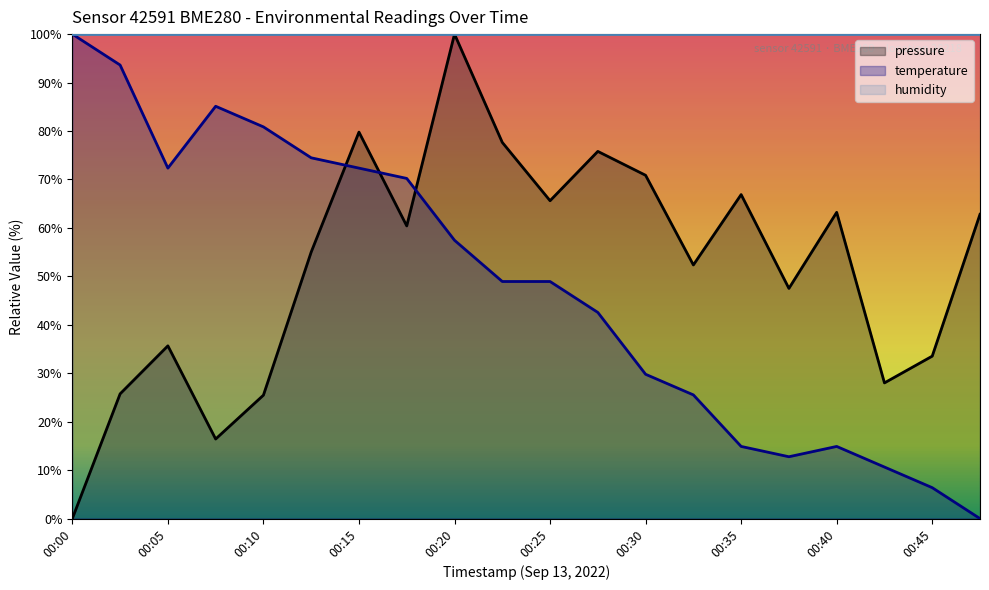

The temperature series shows 19.8 at 00:38. True or false?

False